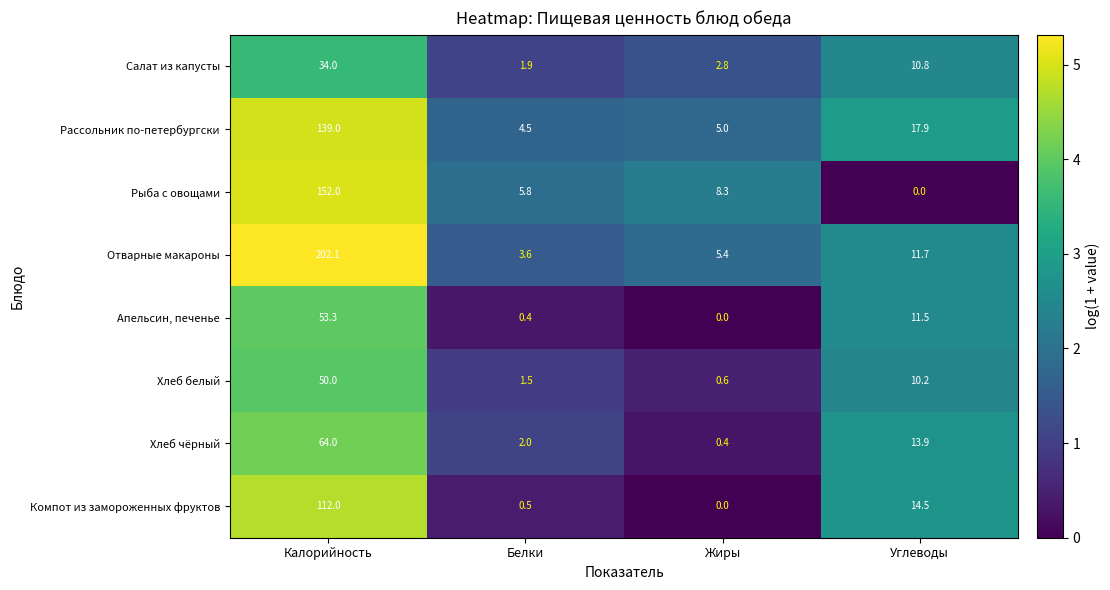

Count the number of categories in the chart.

4